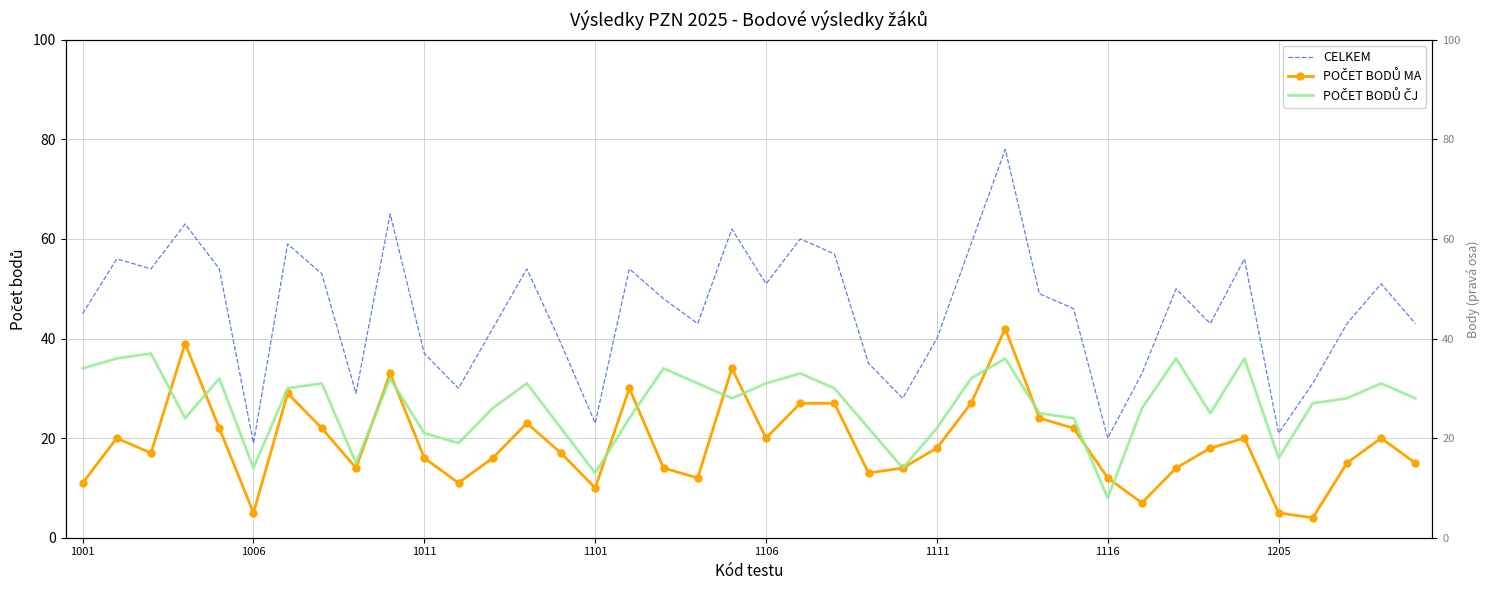

What is the difference between the second highest and minimum values in the POČET BODŮ ČJ series?

28